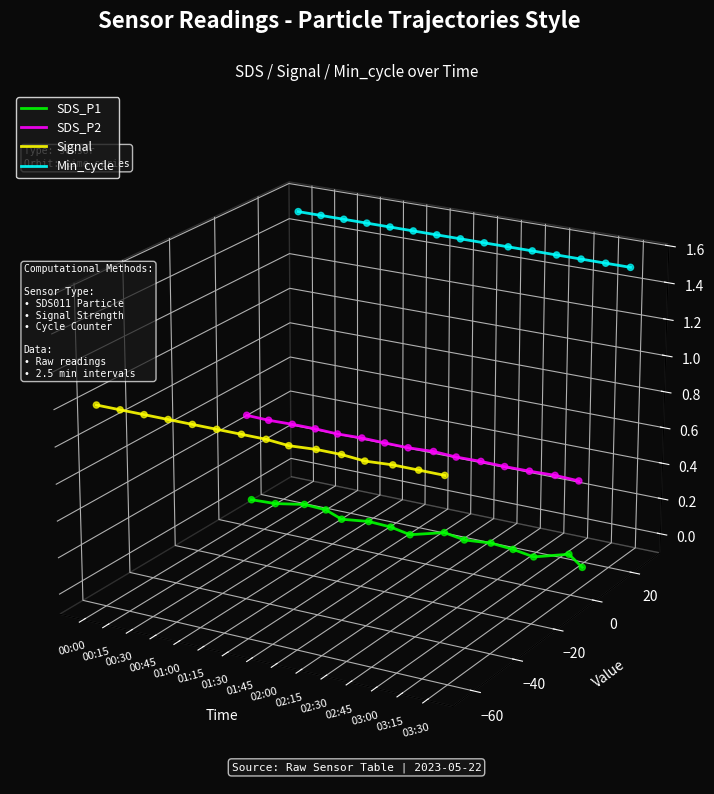

Which series has the largest total across all categories?

Min_cycle